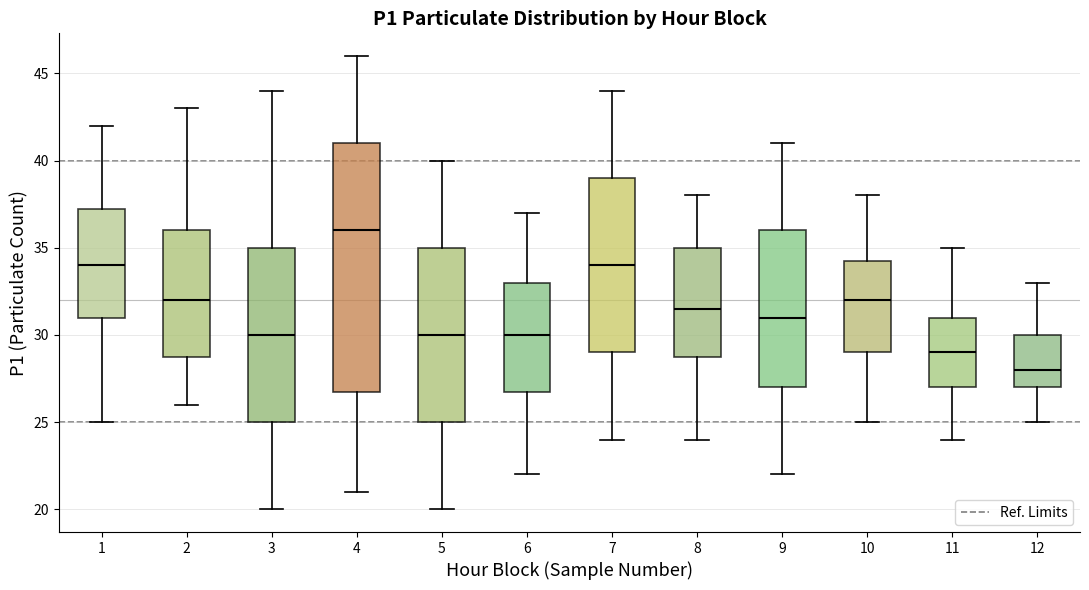

Which box has the highest median line?

4